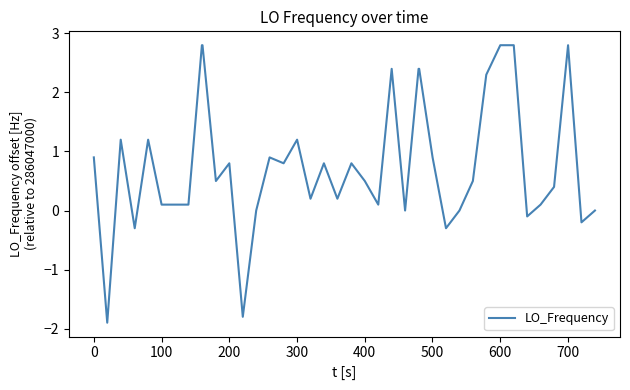

Reading left to right, list all the values displayed in this chart.

0.9	-1.9	1.2	-0.3	1.2	0.1	0.1	0.1	2.8	2.8	0.5	0.8	-1.8	0.0	0.9	0.8	1.2	0.2	0.8	0.2	0.8	0.5	0.1	2.4	0.0	2.4	2.4	0.9	-0.3	0.0	0.5	2.3	2.8	2.8	-0.1	0.1	0.4	2.8	-0.2	0.0